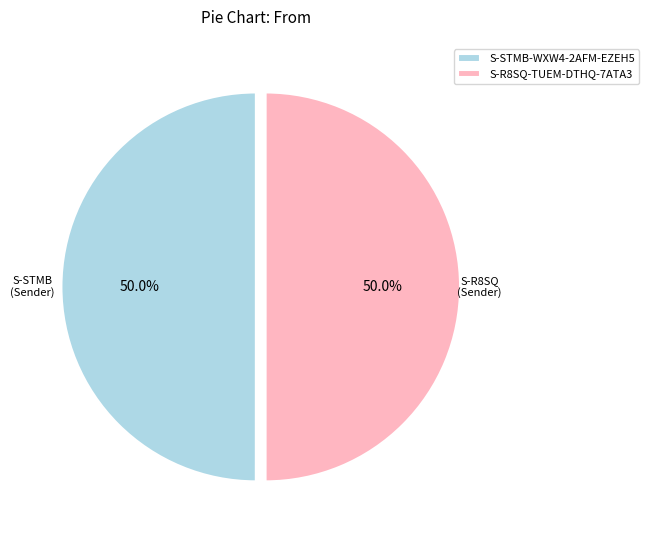

How many segments does this pie chart have?

2